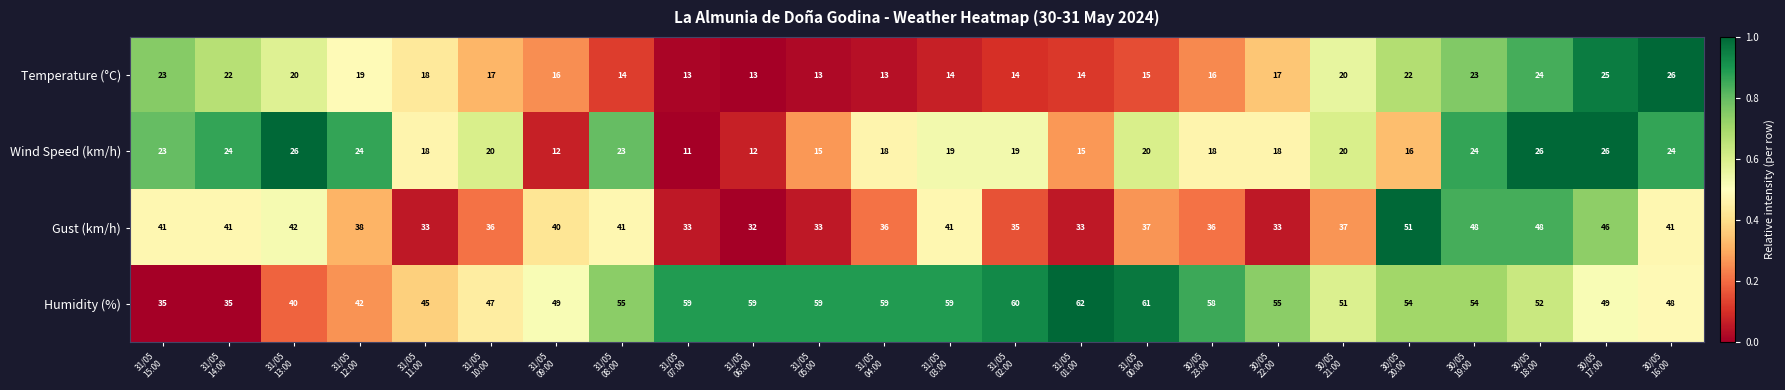

At how many categories does at least one series exceed 19?

24